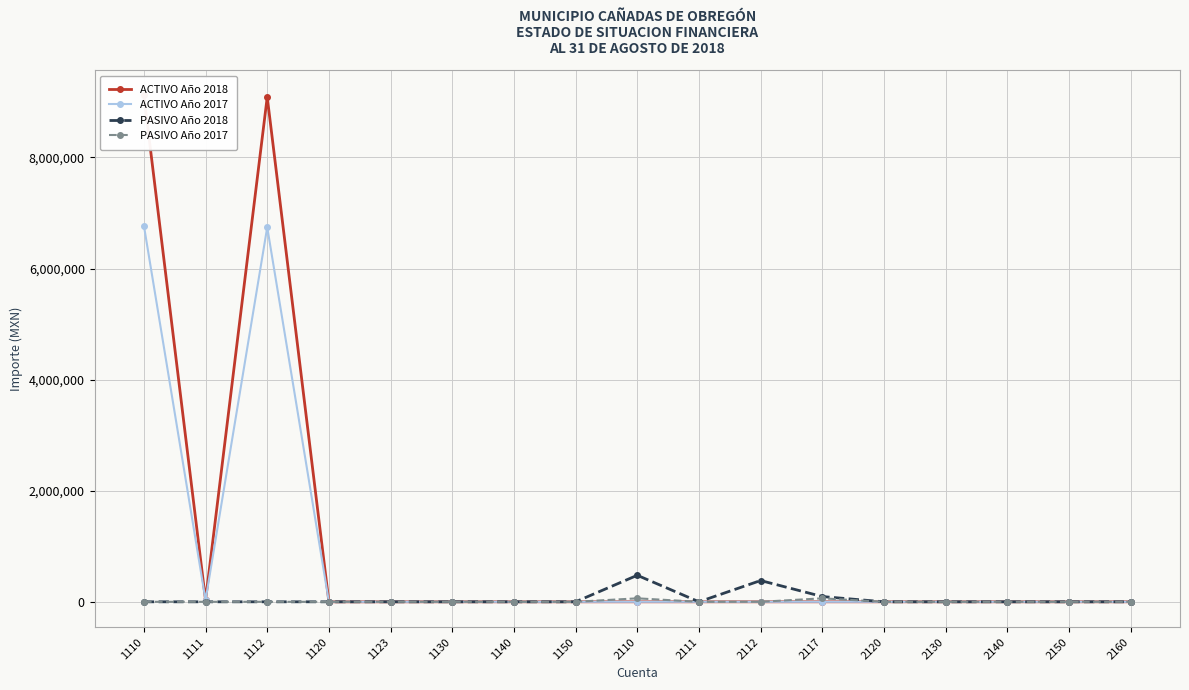

Does the chart have visible grid lines?

Yes